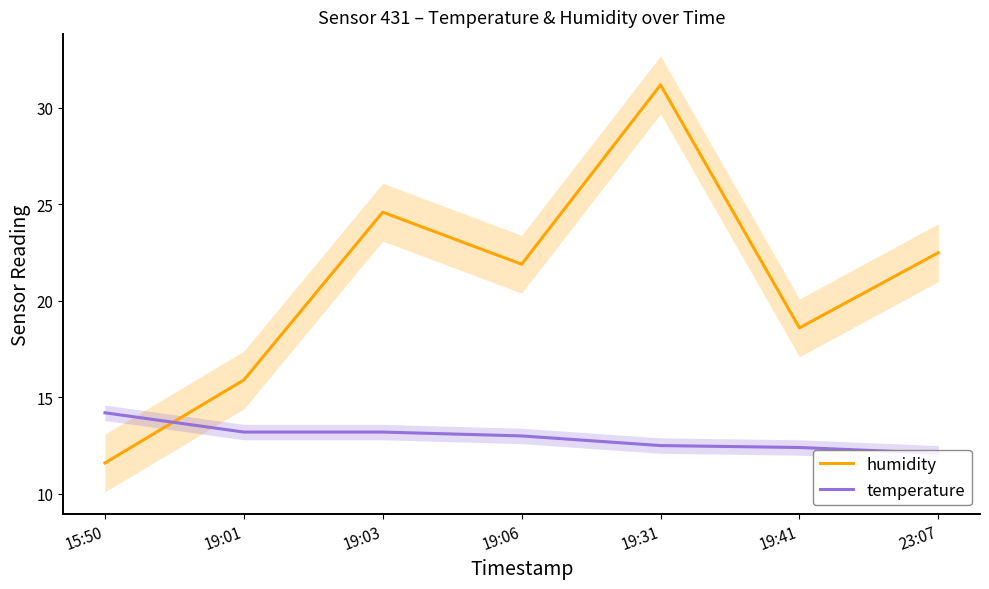

What is the value of the temperature point at the 2nd from the left?

13.2